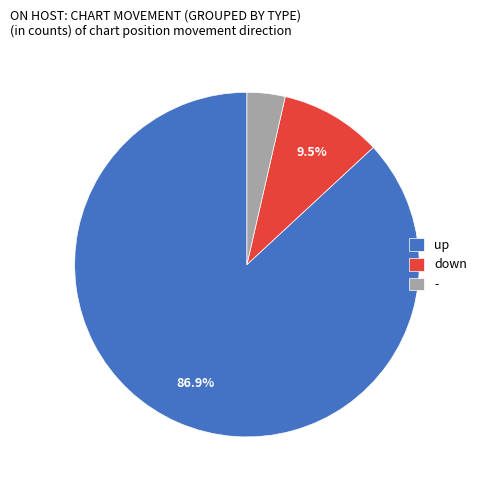

What percentage is NOT represented by down?

90.5%